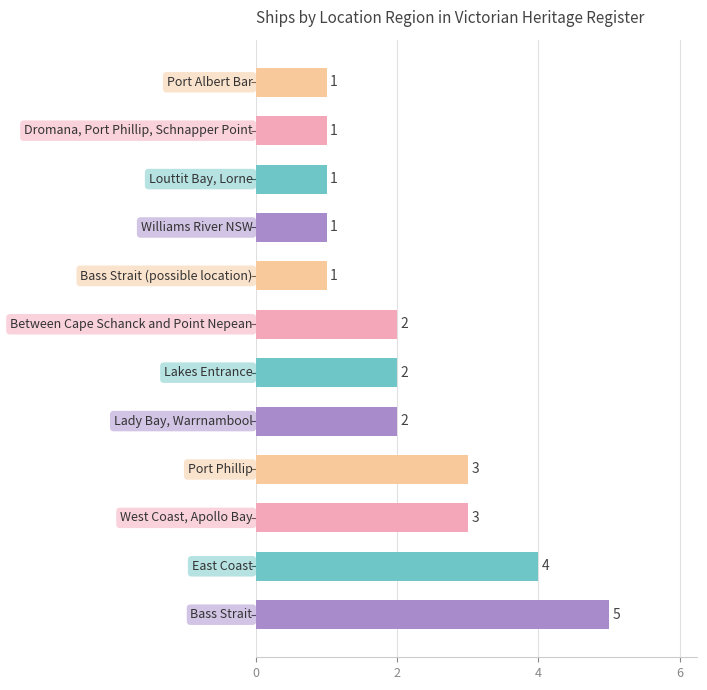

How many distinct data groups are displayed?

1